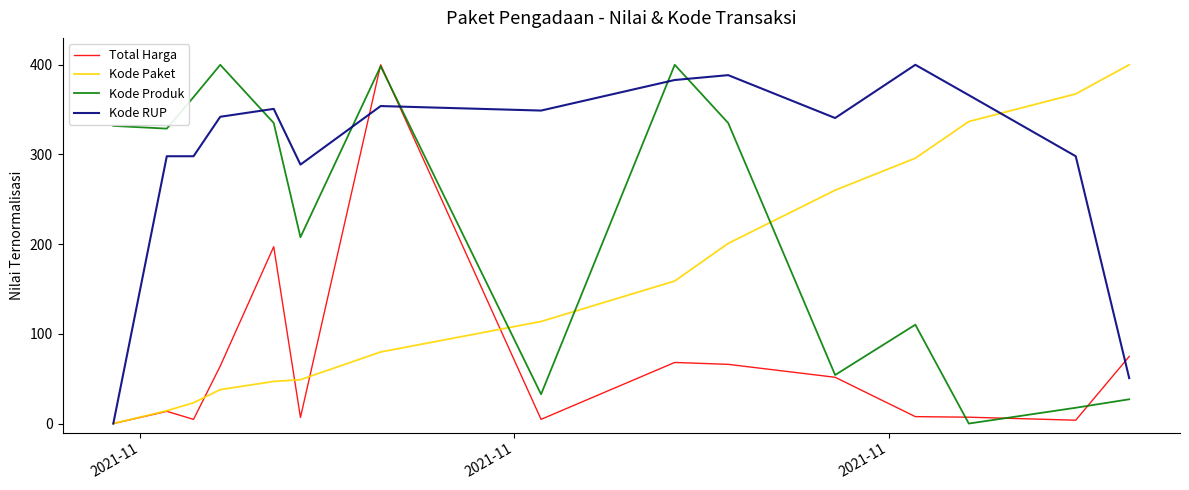

Which series has the largest total across all categories?

Kode RUP